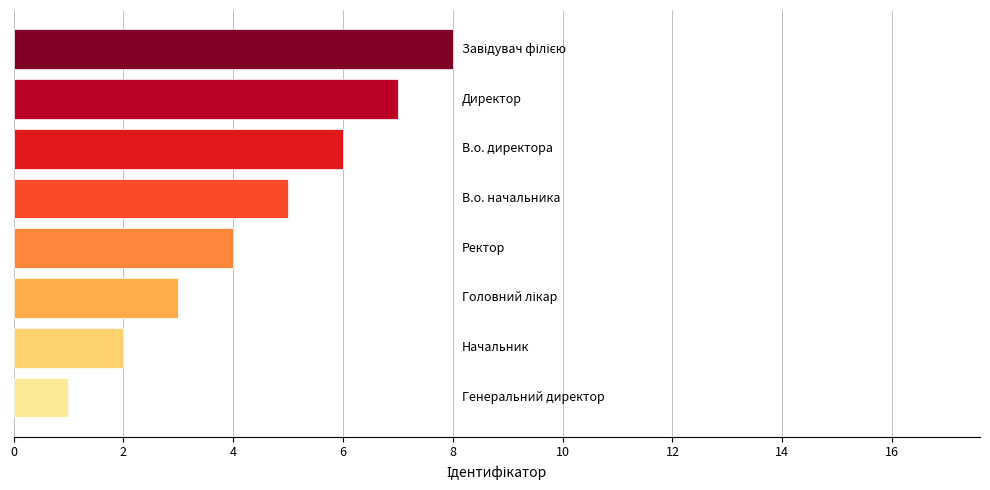

How many values are between 3 and 7?

5